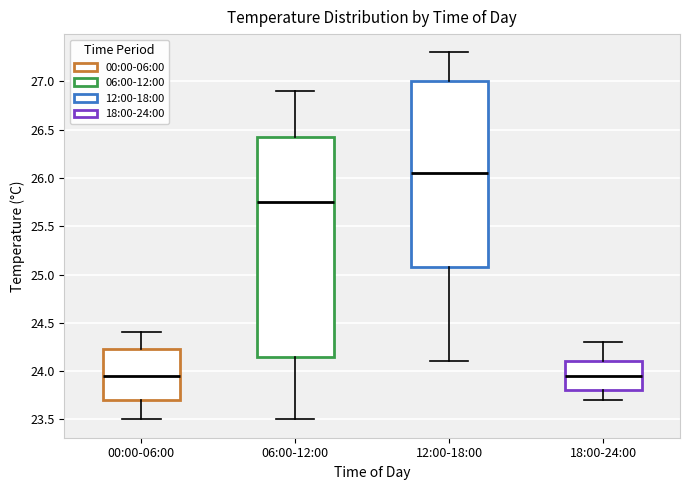

Where does the median line of the box for 18:00-24:00 sit on the y-axis? The values are not printed on the chart, so give them approximately, as read against the axis.

23.95